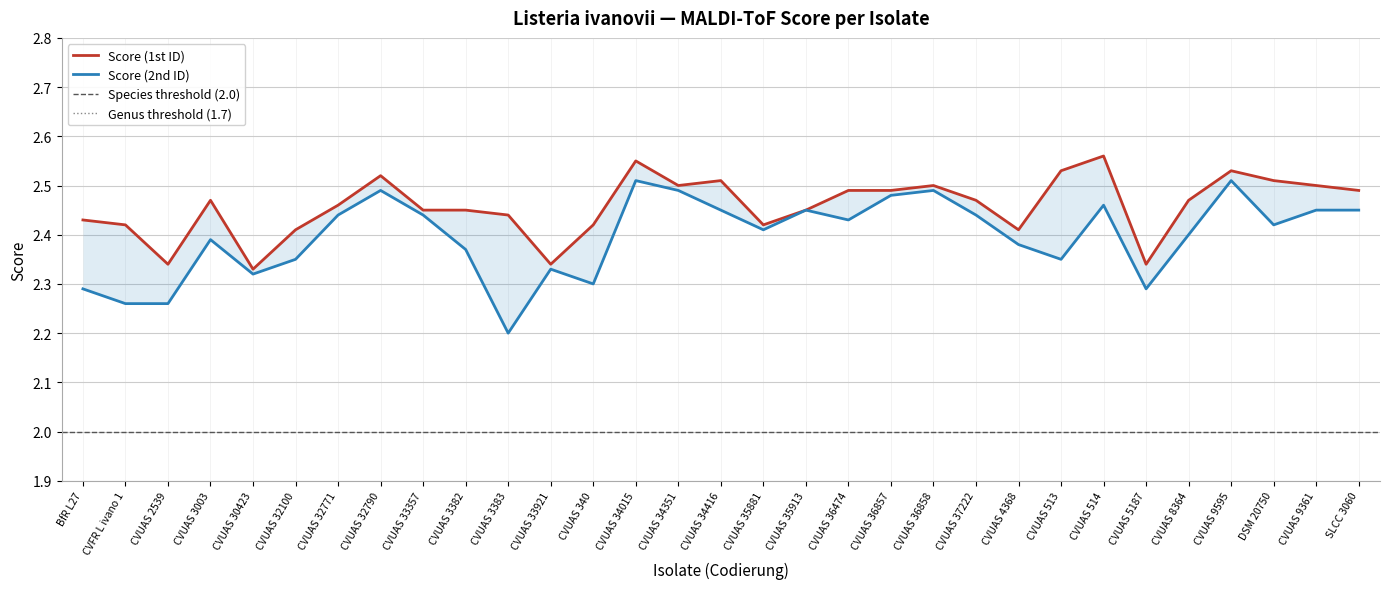

True or false: Score (1st ID) and Score (2nd ID) intersect in this chart.

False